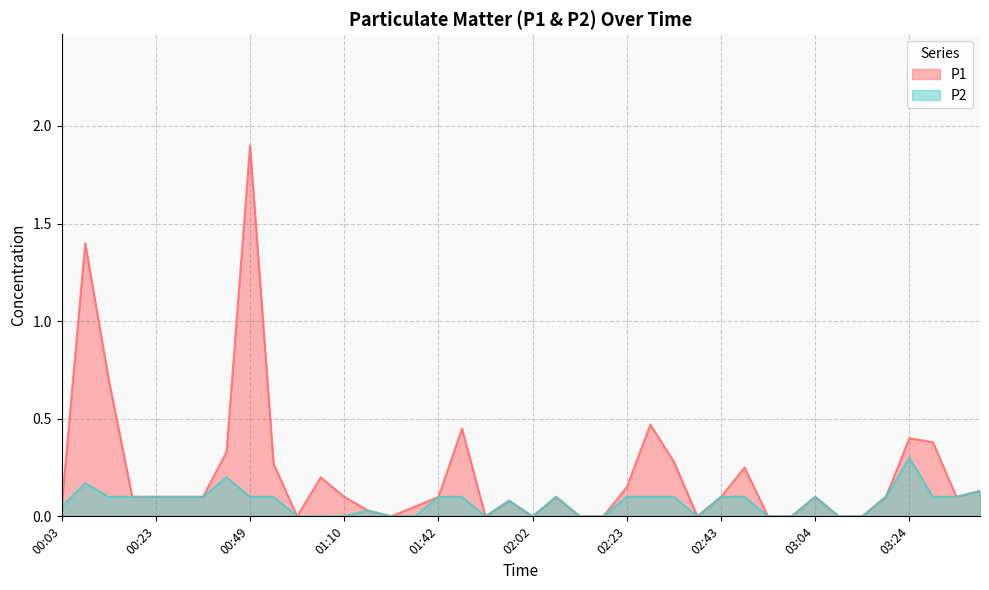

What are all the series names shown in the legend?

P1, P2